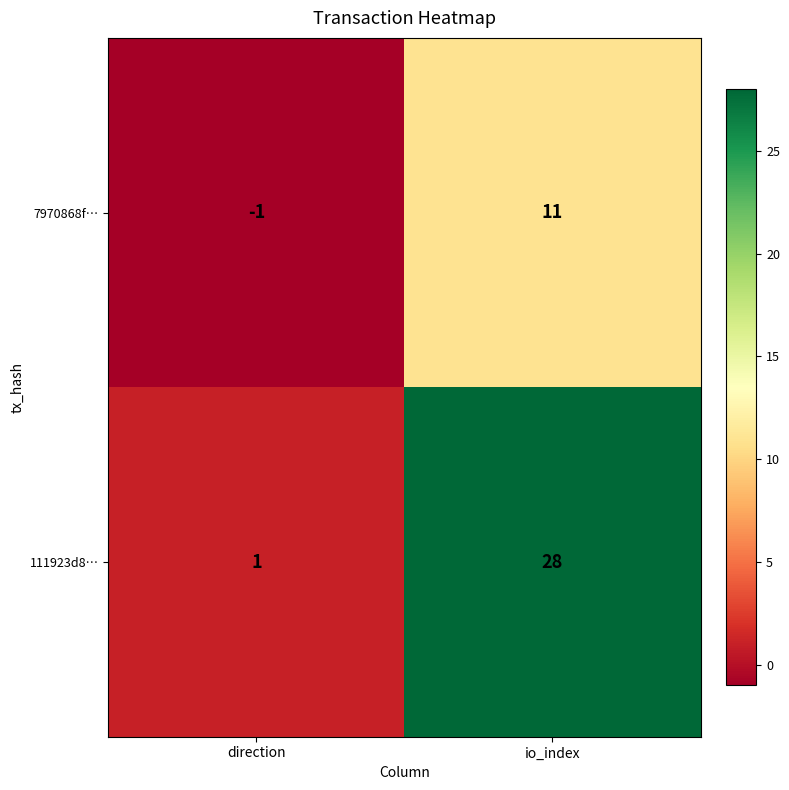

Which category has the highest value across all series?

io_index